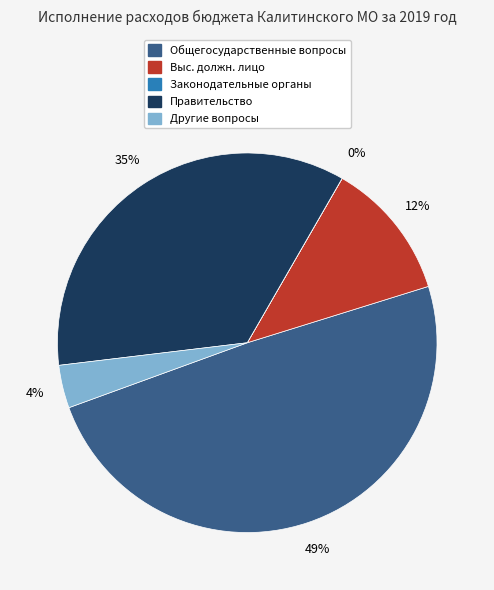

Is there a majority slice in this chart?

No